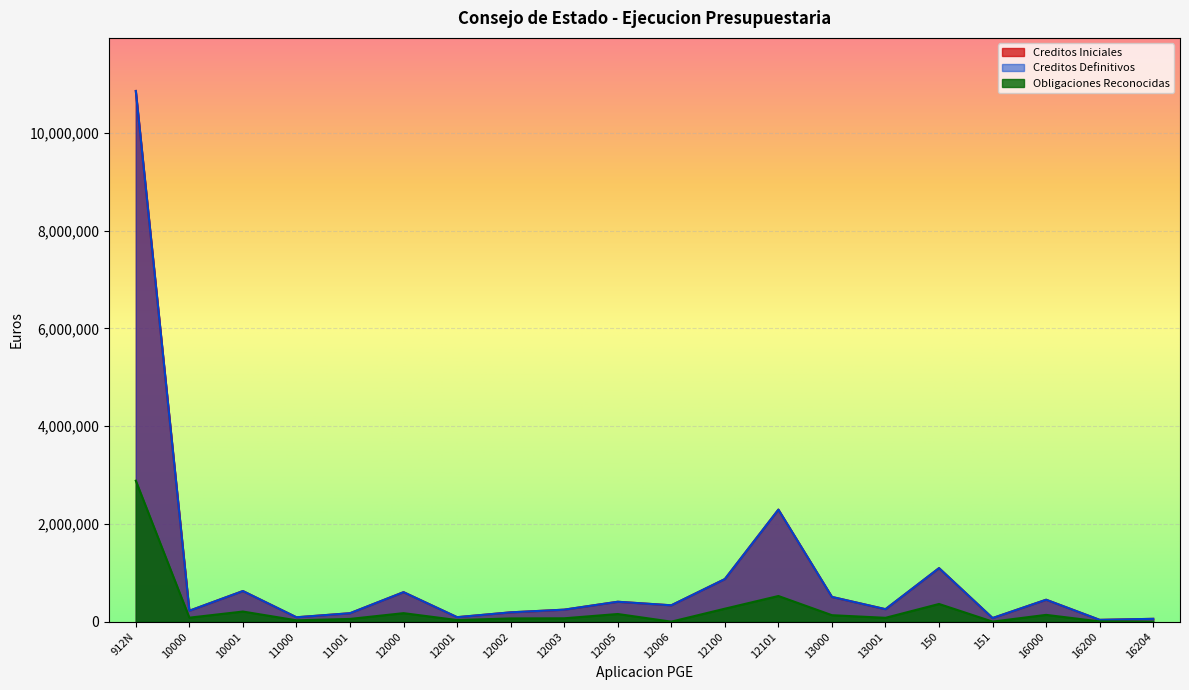

Is the value of Creditos Iniciales at 12001 greater than the value of Creditos Definitivos at 150?

No